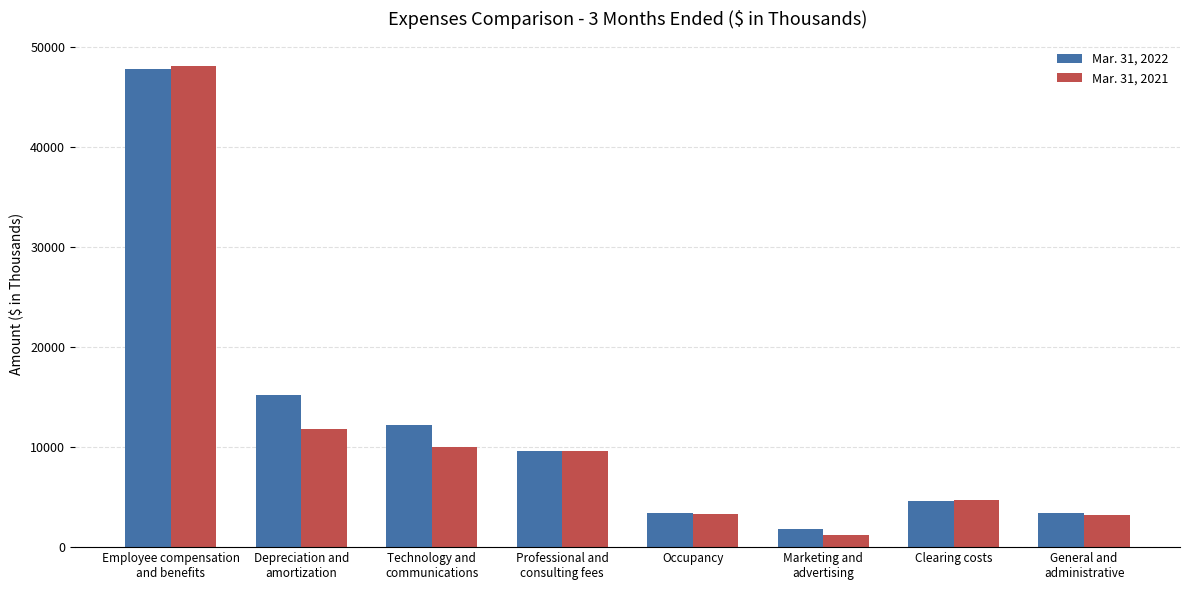

What is the sum of the Mar. 31, 2022 values at Occupancy and Employee compensation
and benefits?

51143